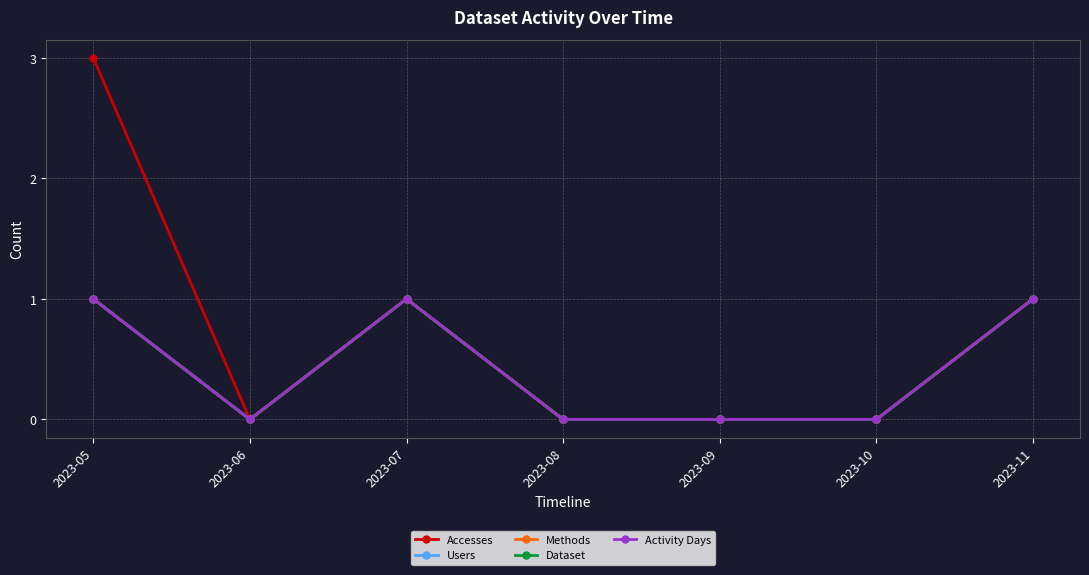

Which series has the largest total across all categories?

Accesses